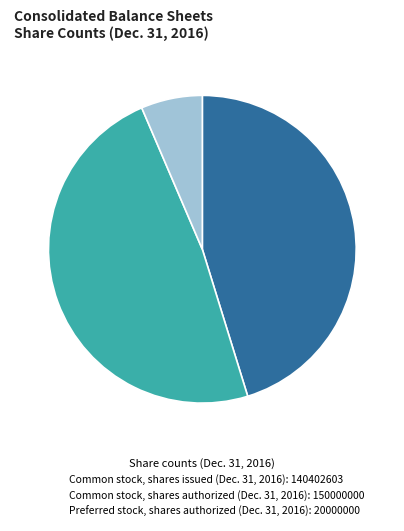

Is there any slice that represents more than half of the pie?

No